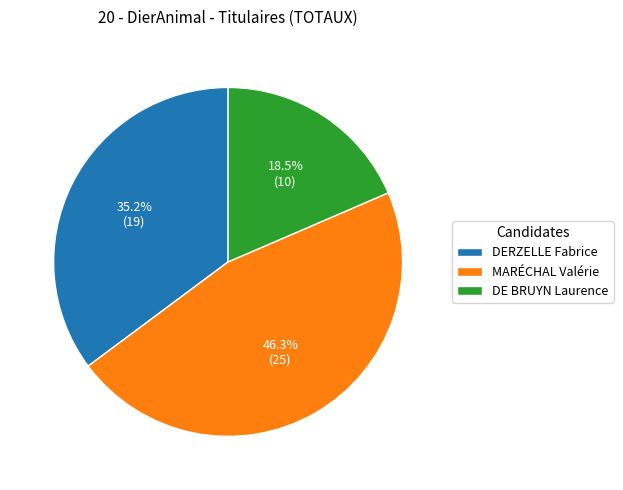

Which has a higher value, MARÉCHAL Valérie or DERZELLE Fabrice?

MARÉCHAL Valérie